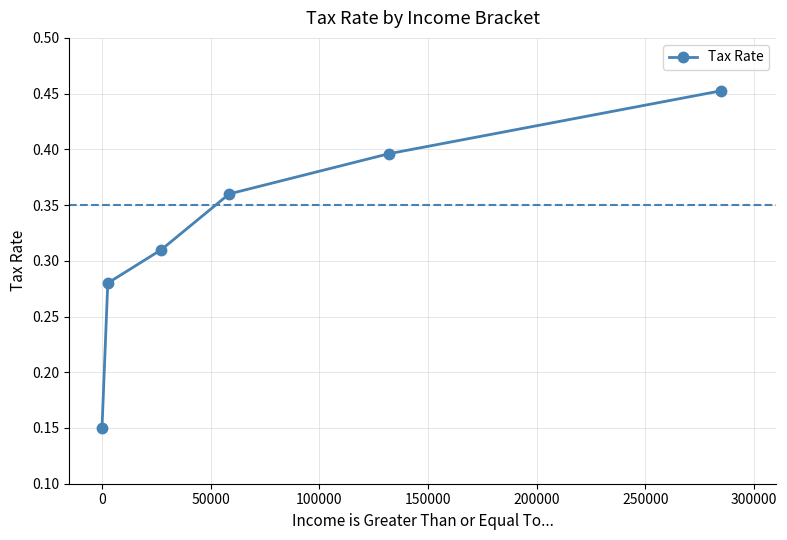

What is the sum of all values?

1.9